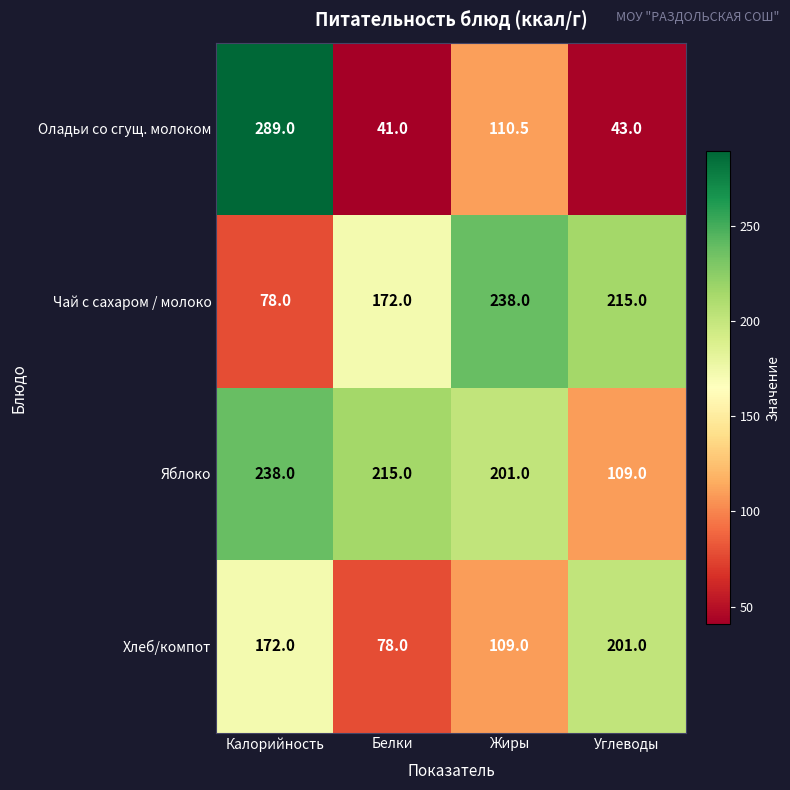

What is the total value across all series at Калорийность?

777.0